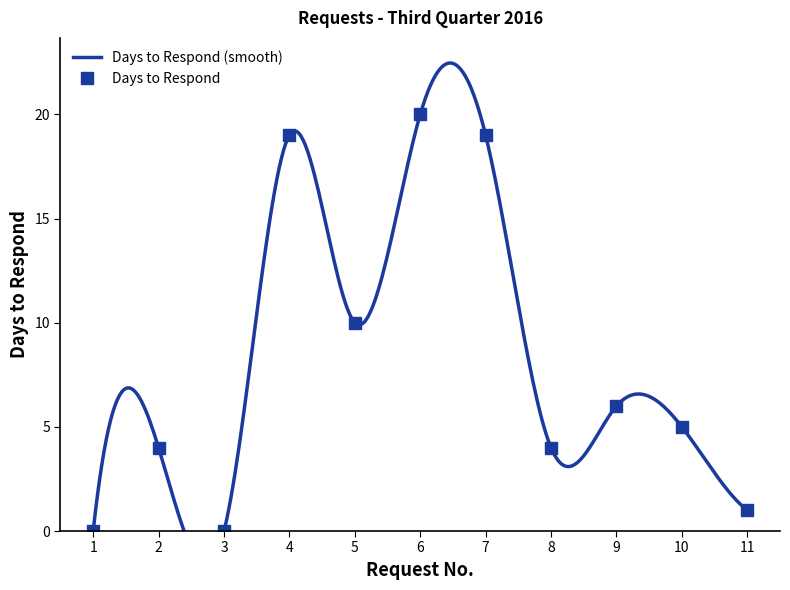

In Days to Respond, how many points are lower than both neighbors (excluding endpoints)?

3